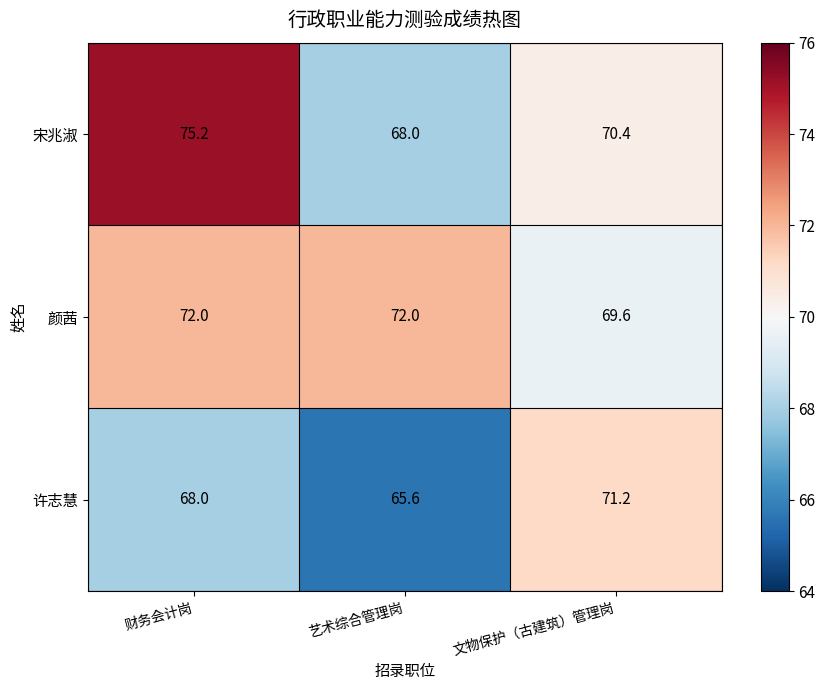

Which category has the lowest value across all series?

艺术综合管理岗